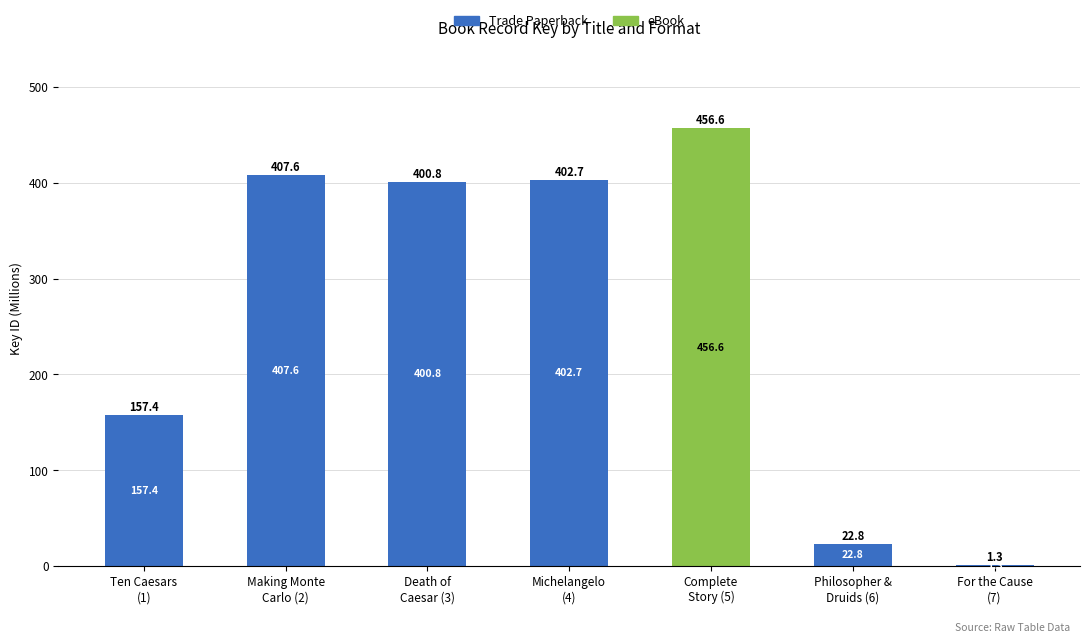

What is the highest value of the Trade Paperback series?

407.6